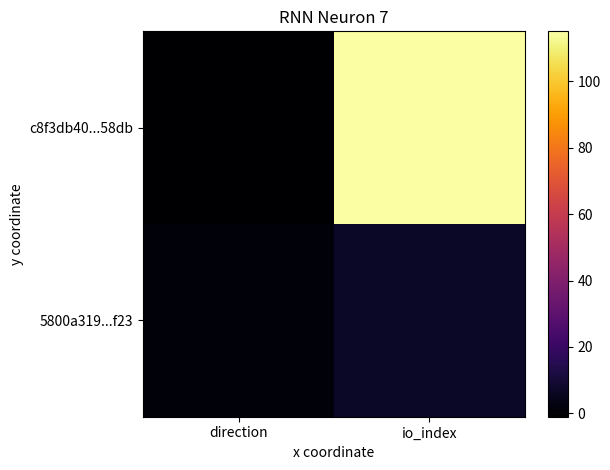

Between direction and io_index, which is larger?

io_index